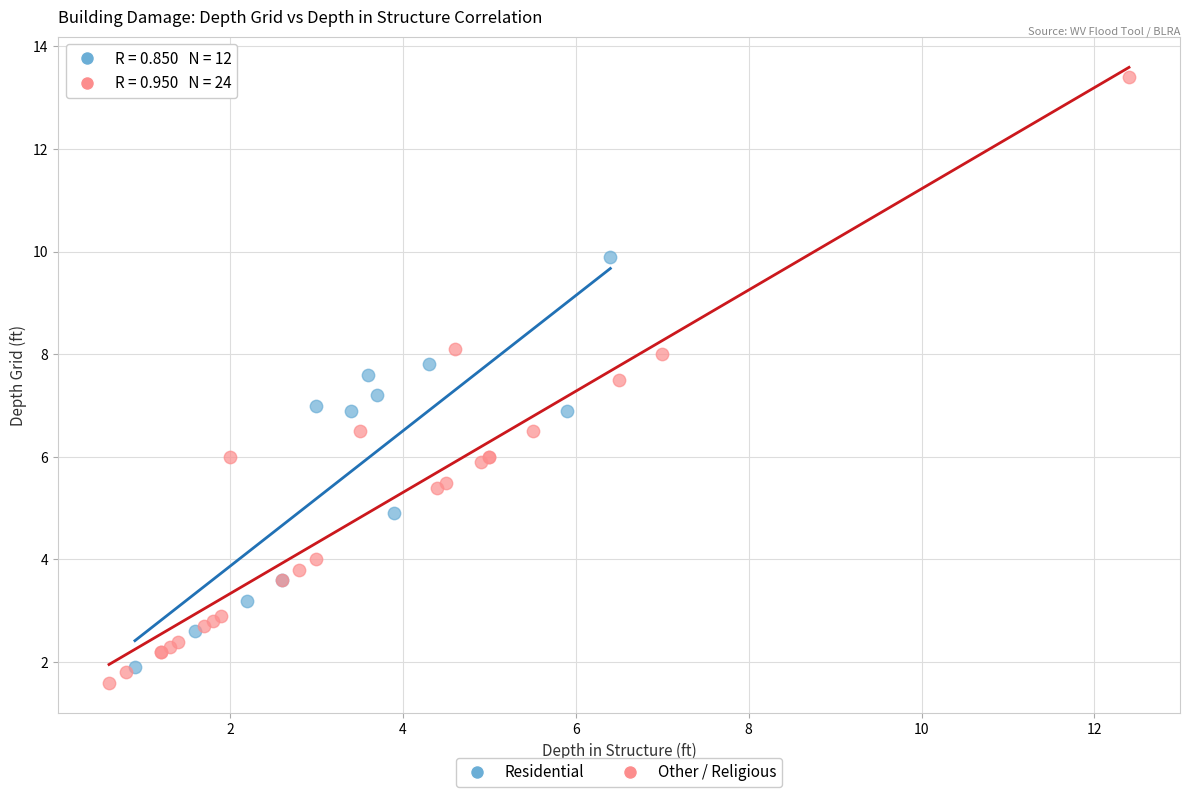

Which series reaches the maximum Y coordinate?

Other / Religious